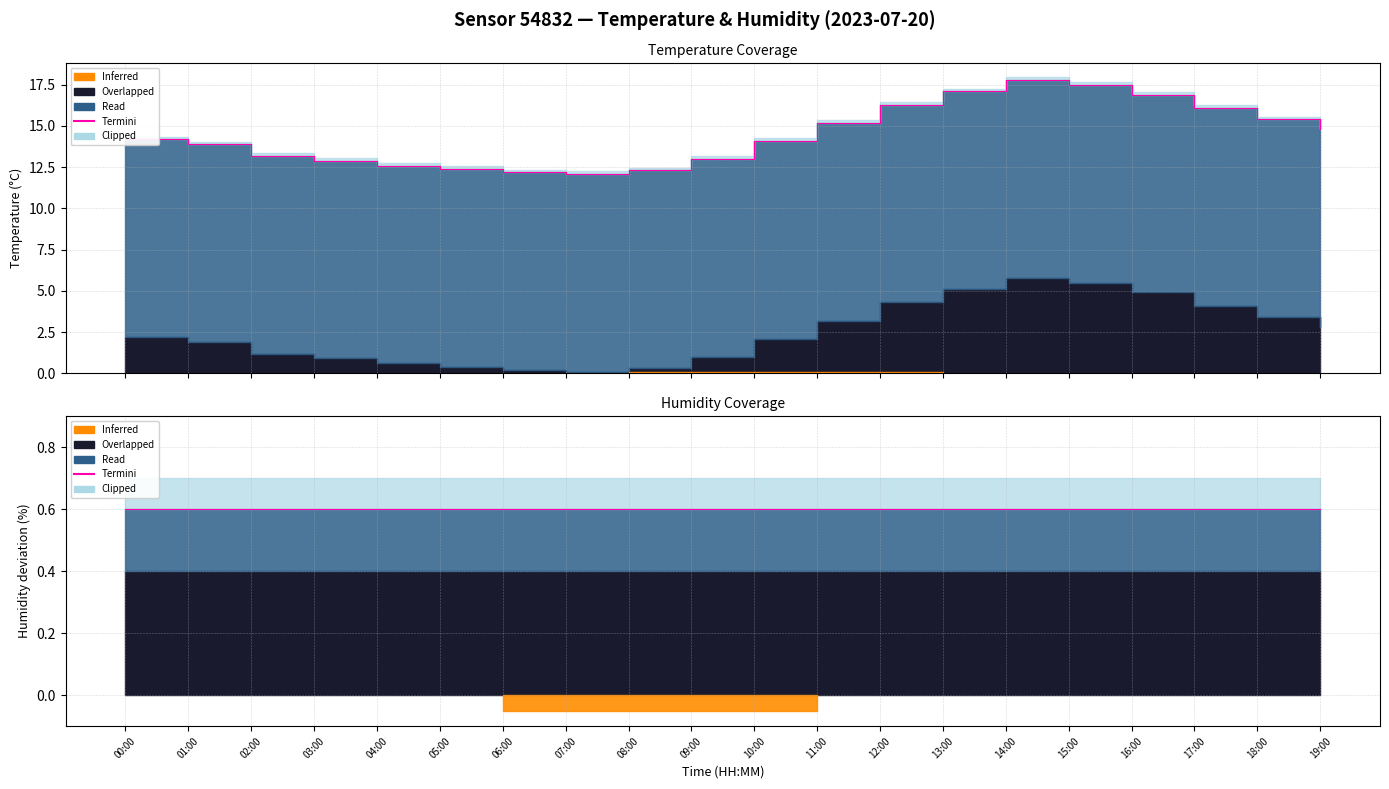

What is the label of the 20th point from the left?

19:00